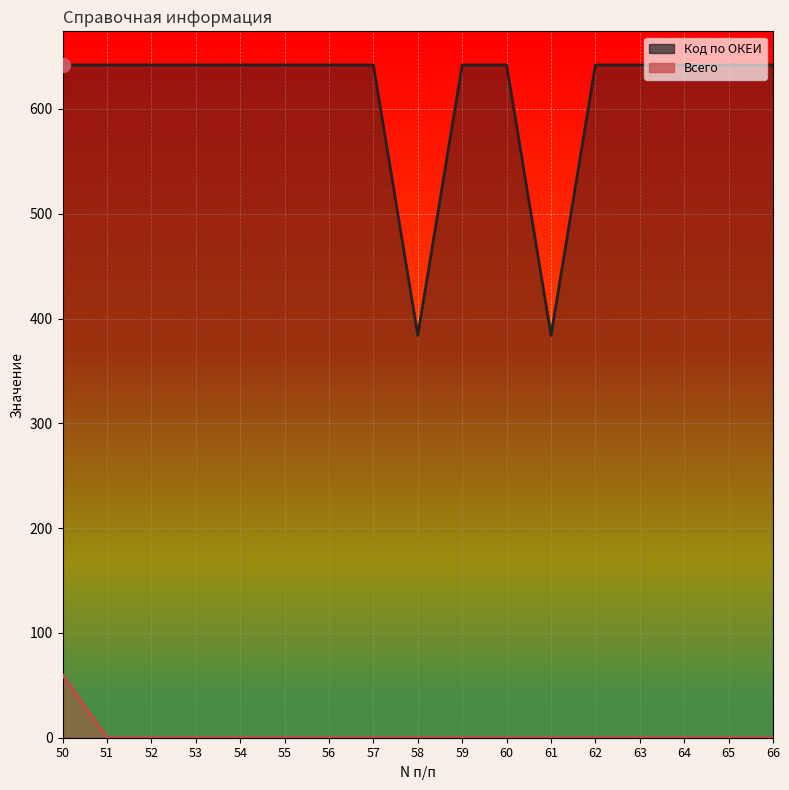

List the series in order of their overall mean, highest first.

Код по ОКЕИ, Всего